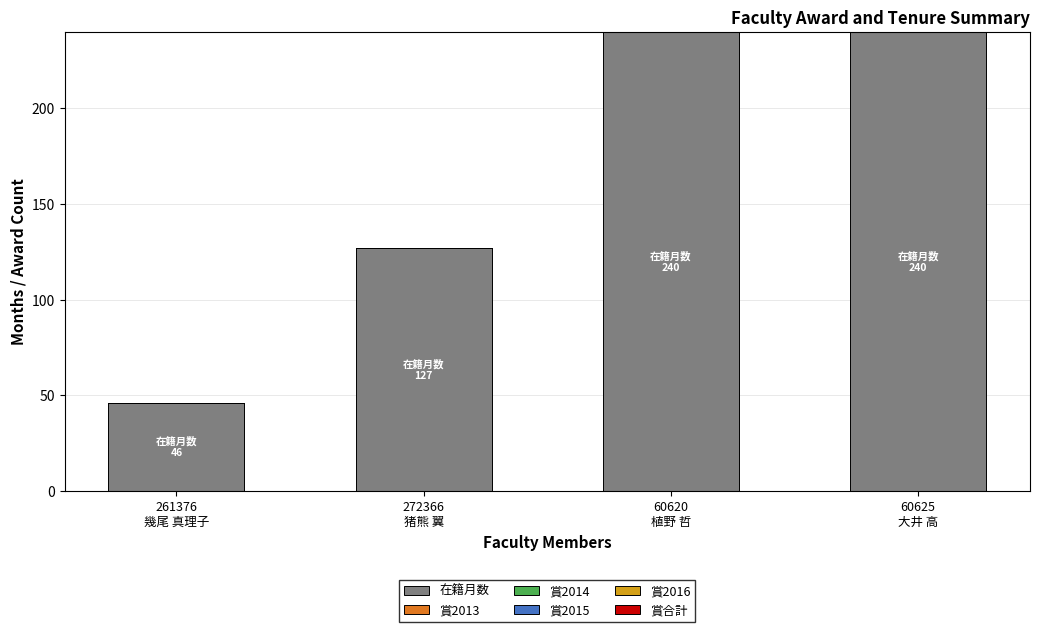

What is the sum of all values?

653